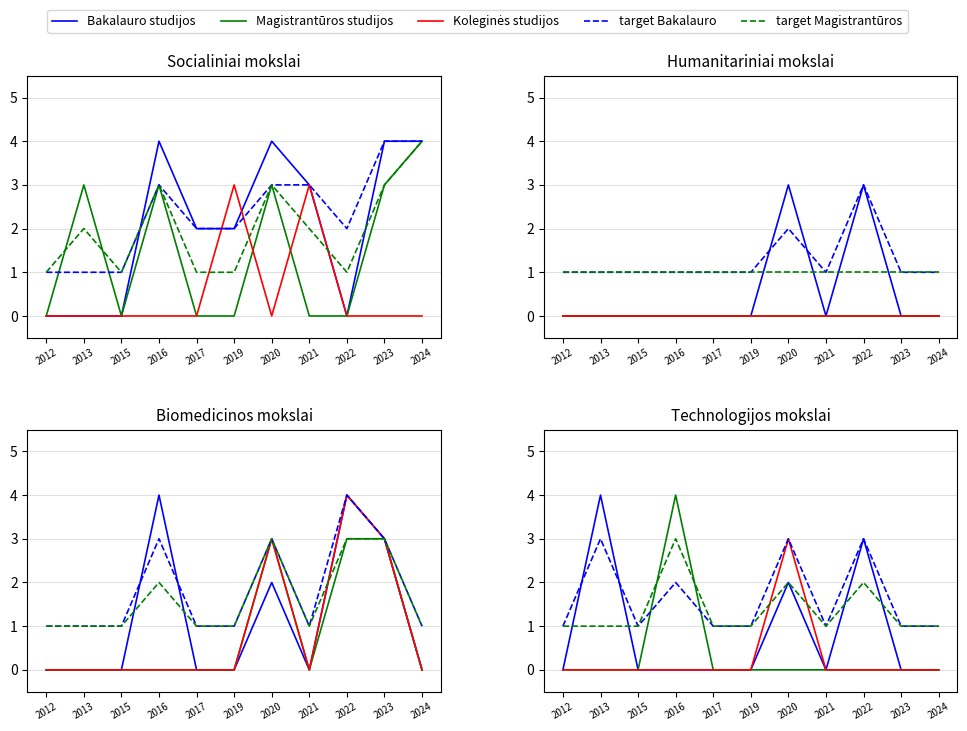

Reading right to left, list all the values displayed in this chart.

Bakalauro studijos: 2024=0	2023=0	2022=3	2021=0	2020=2	2019=0	2017=0	2016=0	2015=0	2013=4	2012=0
Magistrantūros studijos: 2024=0	2023=0	2022=0	2021=0	2020=0	2019=0	2017=0	2016=4	2015=0	2013=0	2012=0
Koleginės studijos: 2024=0	2023=0	2022=0	2021=0	2020=3	2019=0	2017=0	2016=0	2015=0	2013=0	2012=0
target Bakalauro: 2024=1	2023=1	2022=3	2021=1	2020=3	2019=1	2017=1	2016=2	2015=1	2013=3	2012=1
target Magistrantūros: 2024=1	2023=1	2022=2	2021=1	2020=2	2019=1	2017=1	2016=3	2015=1	2013=1	2012=1